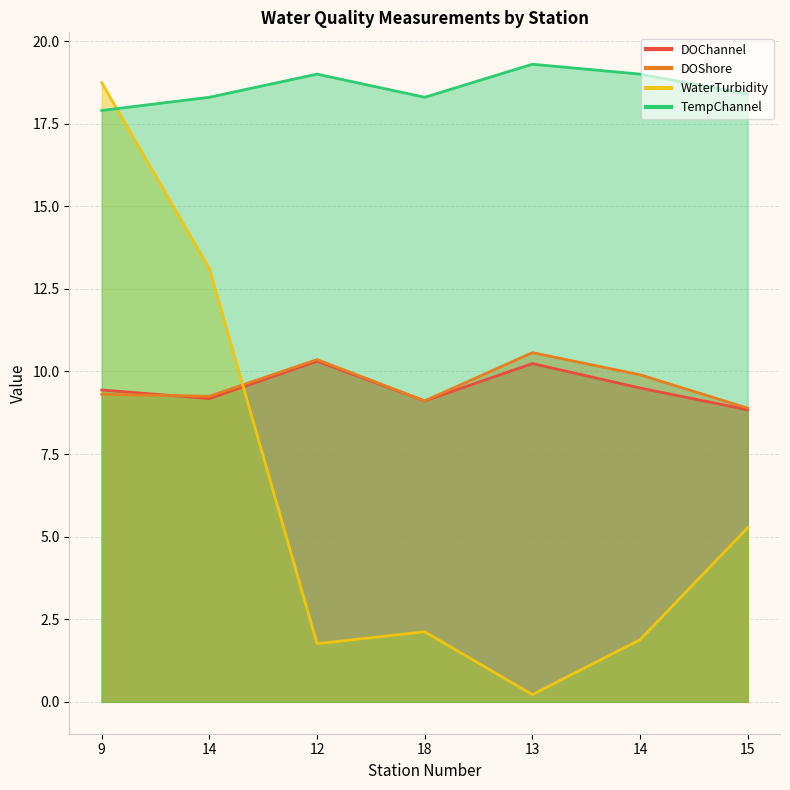

The WaterTurbidity series shows 32.6 at 9. True or false?

False